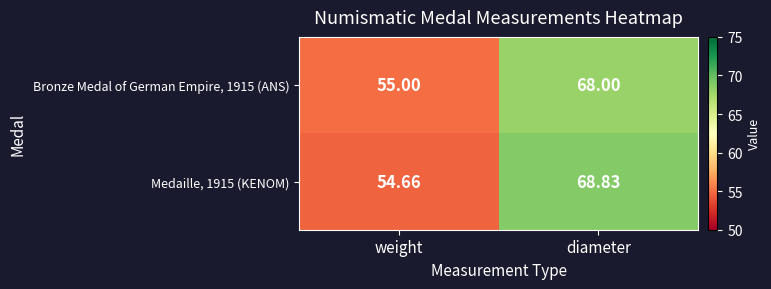

Where is Medaille, 1915 (KENOM) nearest to the value 61?

weight